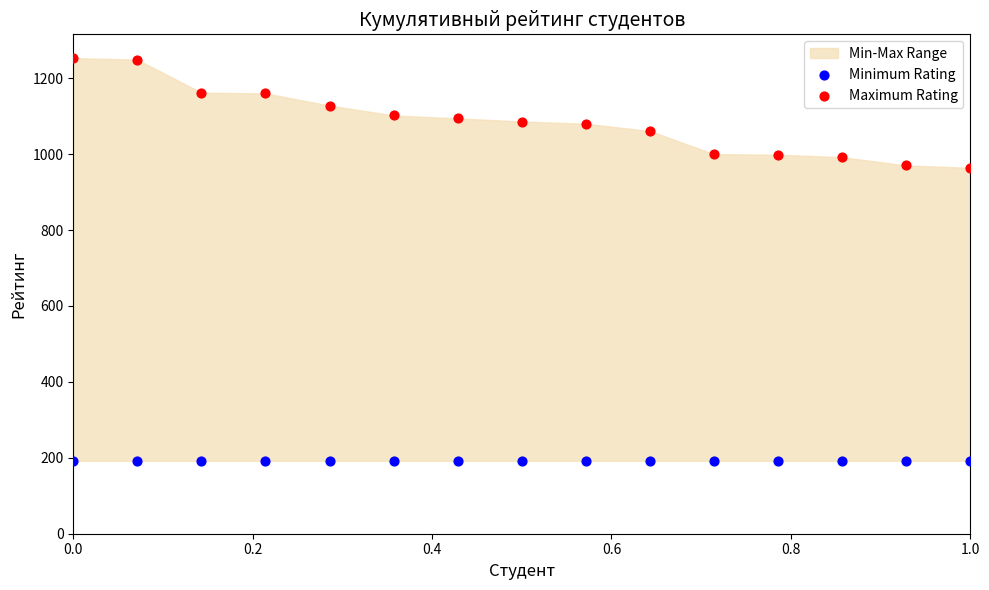

Which series contains the highest Y value?

Maximum Rating